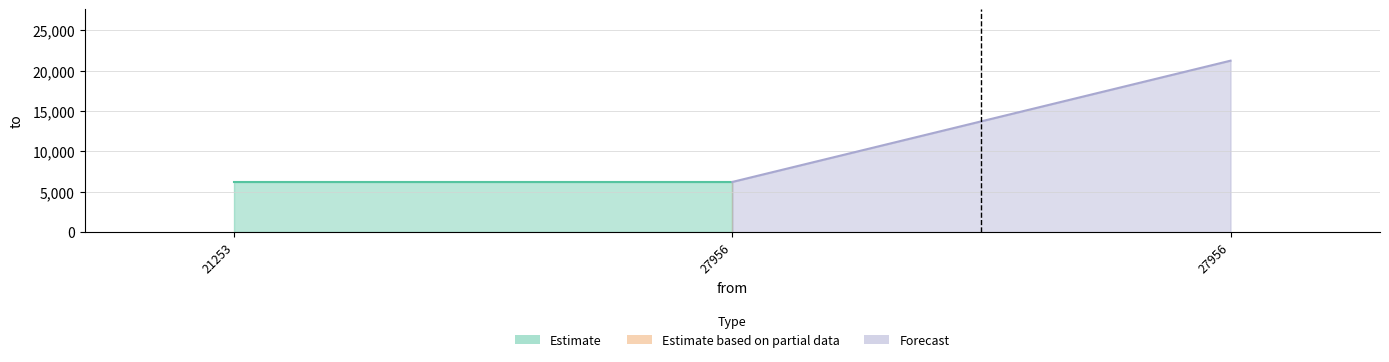

At which label is the value closest to 13739?

21253